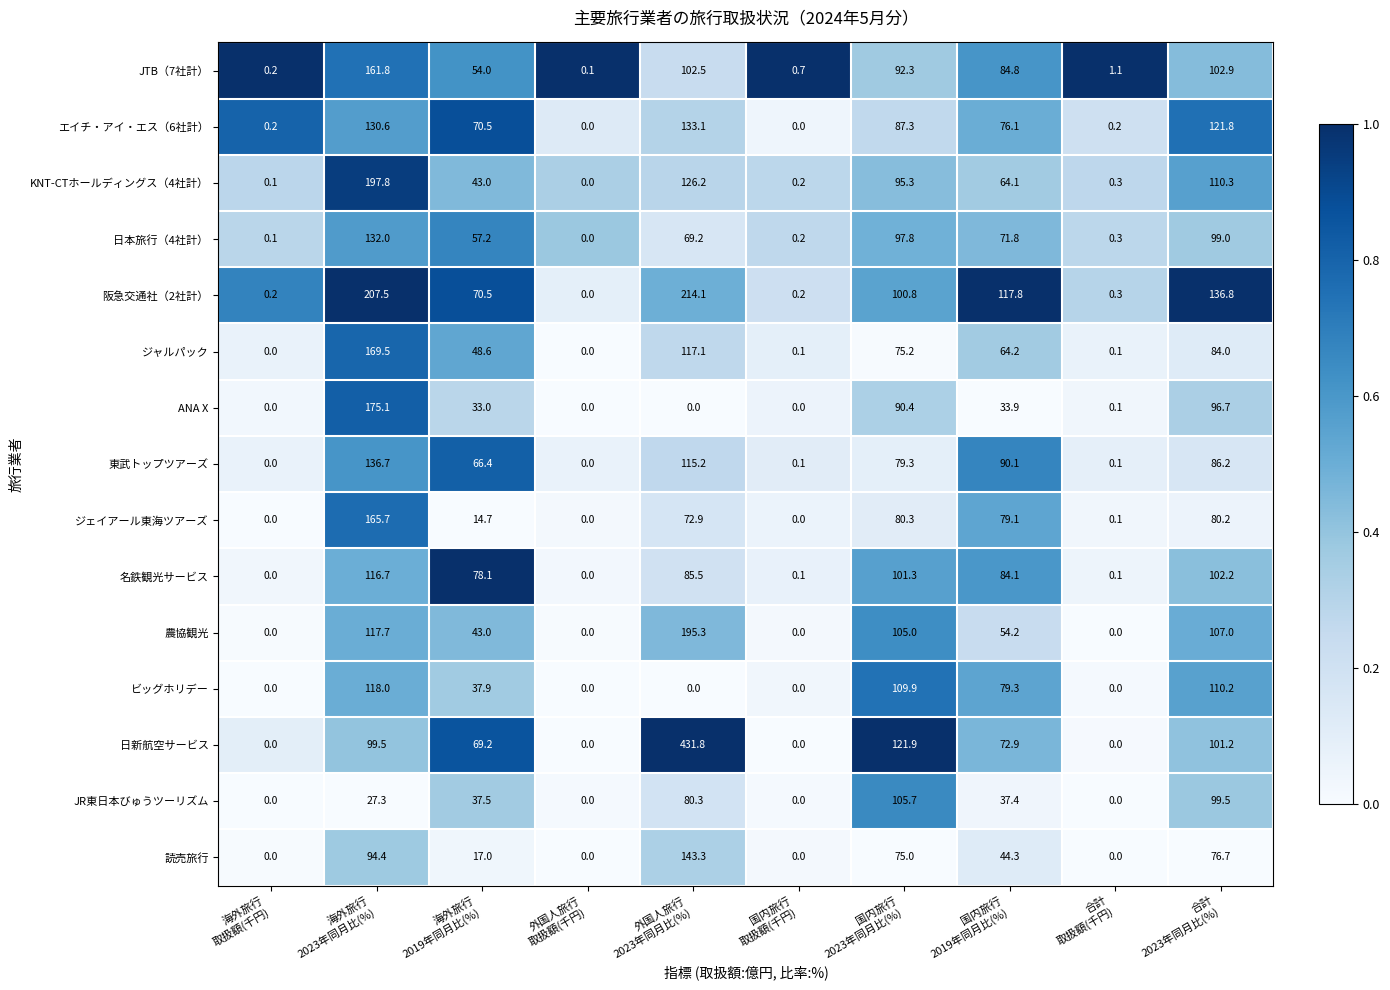

Between 外国人旅行
2023年同月比(%) and 国内旅行
取扱額(千円), which series saw the biggest shift?

日新航空サービス